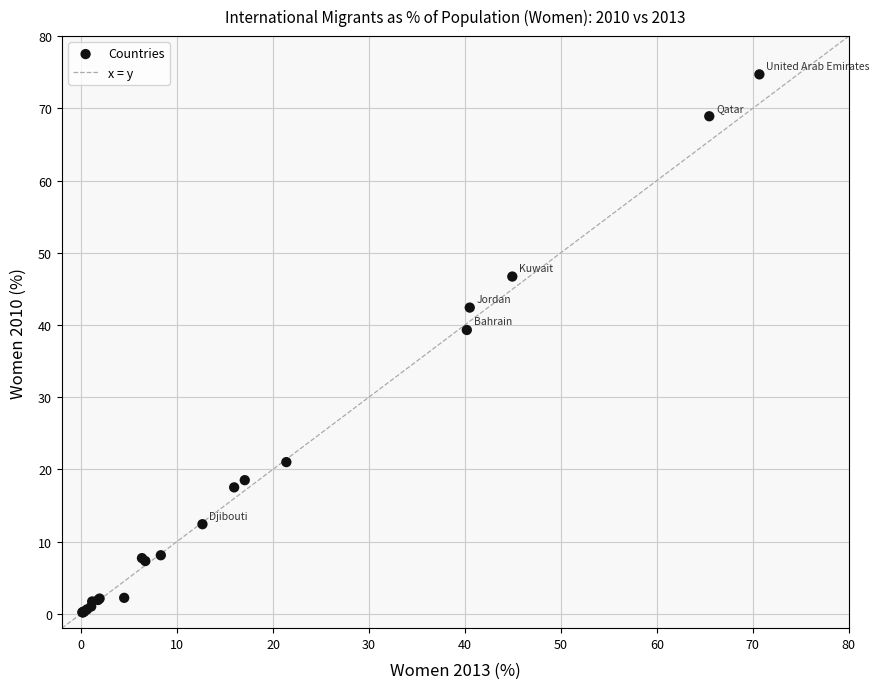

What Y value in the scatter plot is closest to 37?

39.3